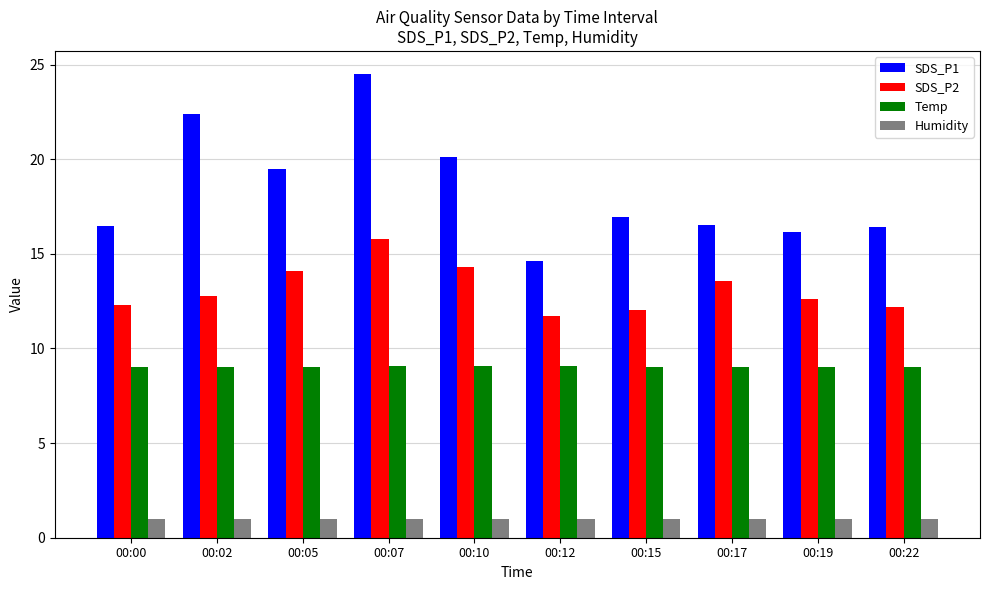

What is the smallest value displayed?

1.0